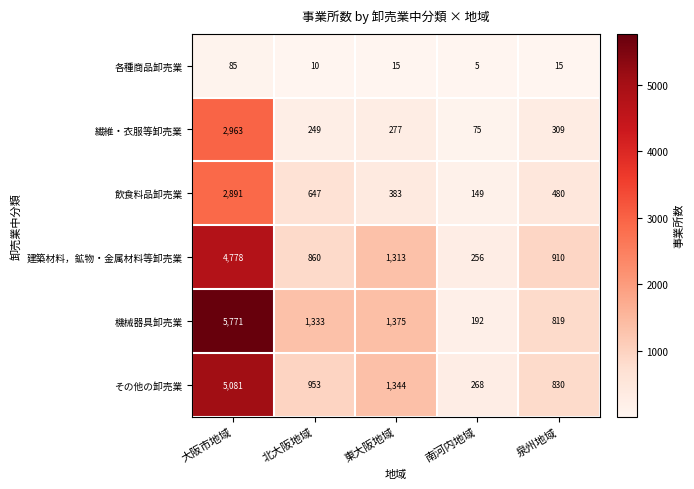

The value of 機械器具卸売業 at 大阪市地域 is 5771. True or false?

True